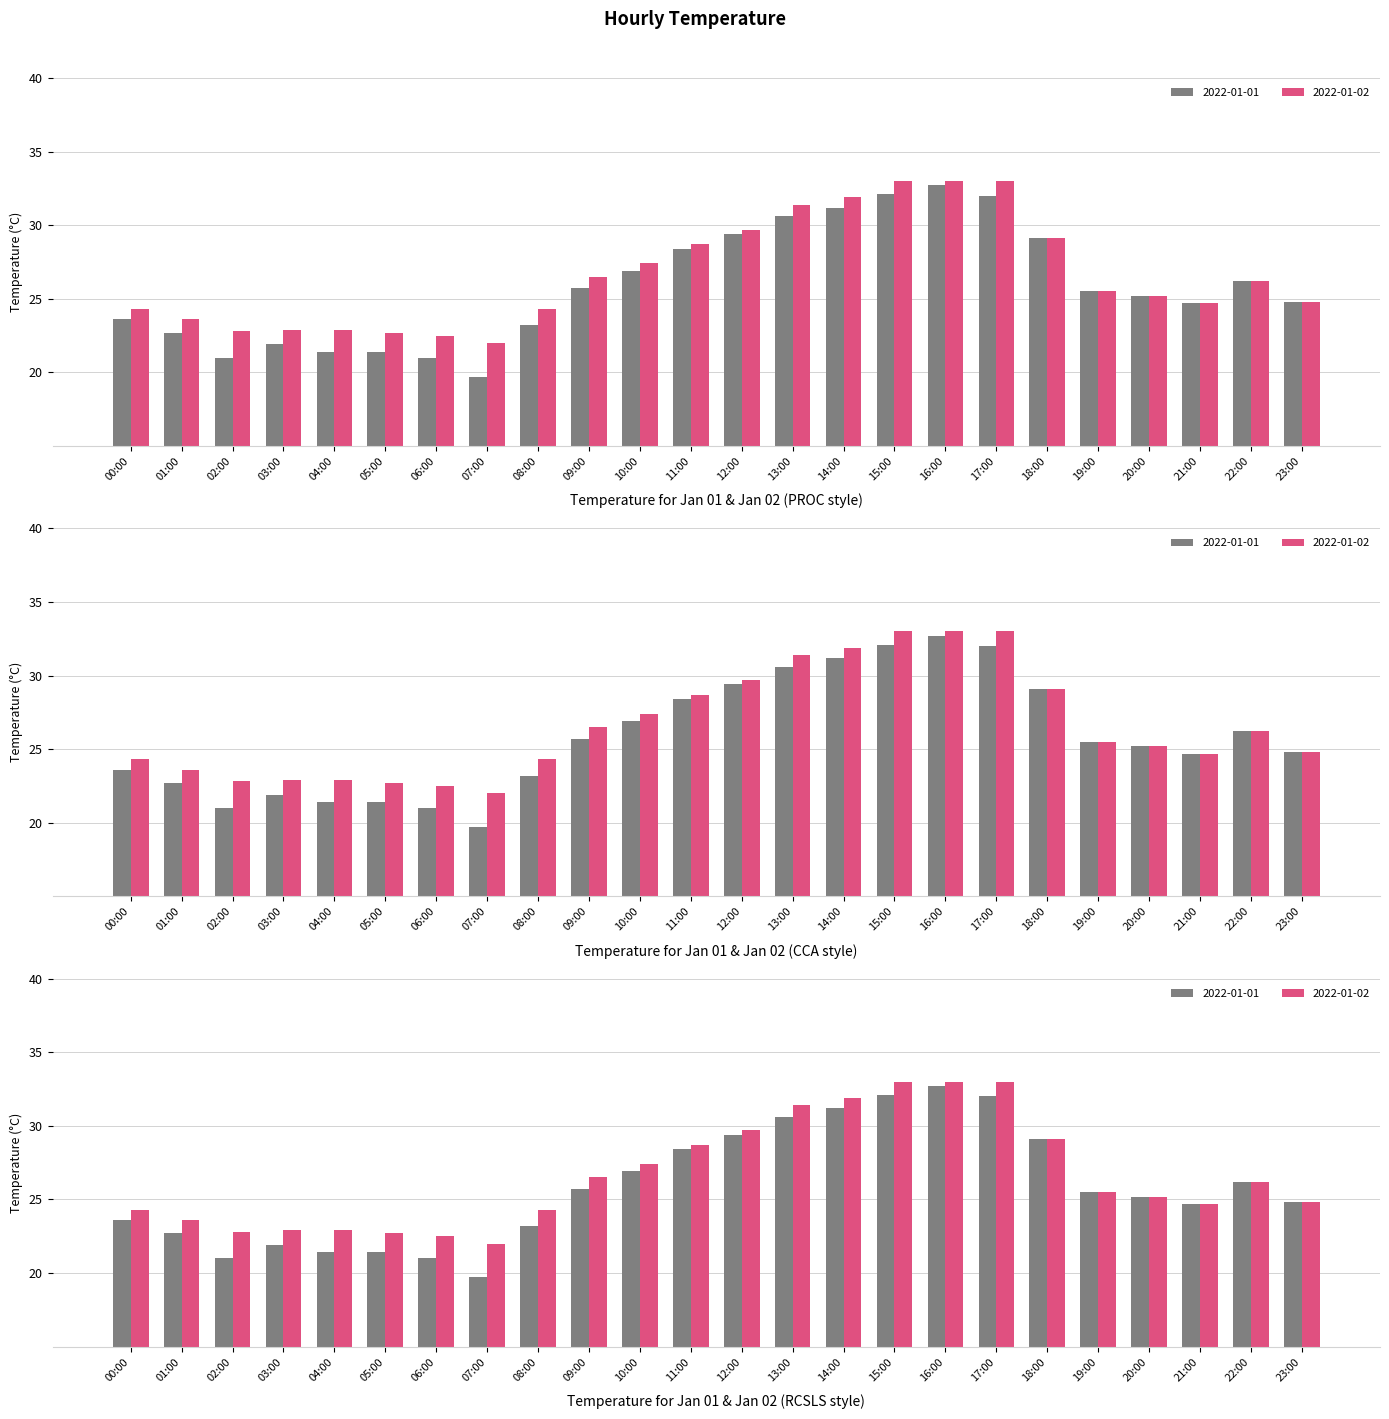

What is the sum of all 2022-01-01 values?

620.4